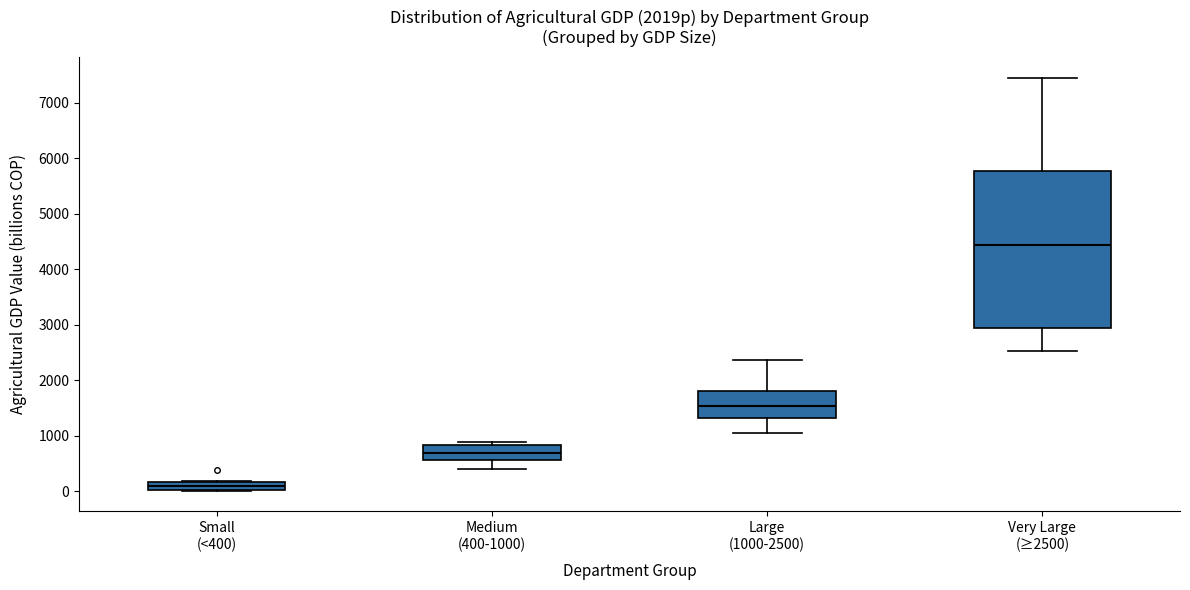

Where is the upper edge of the box for Small (<400) on the y-axis? The values are not printed on the chart, so give them approximately, as read against the axis.

200